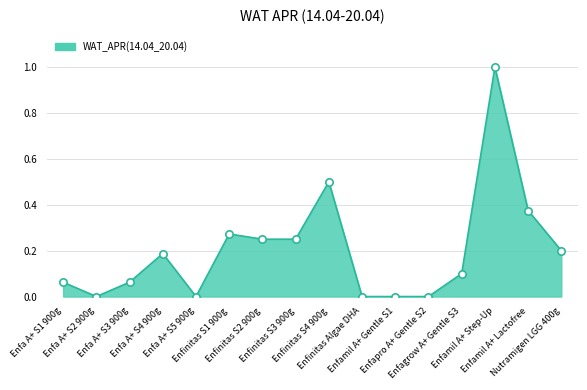

What is the change in value from Enfagrow A+ Gentle S3 to Enfamil A+ Step-Up?

+0.9